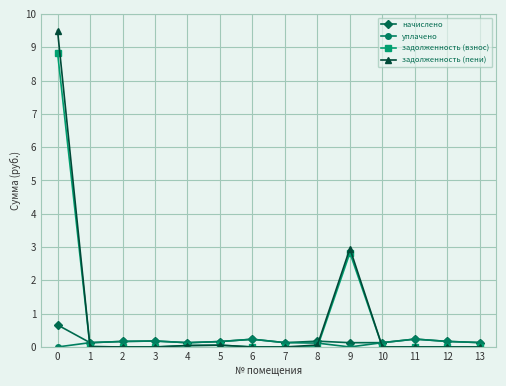

What is the total value across all series at 6?

0.5